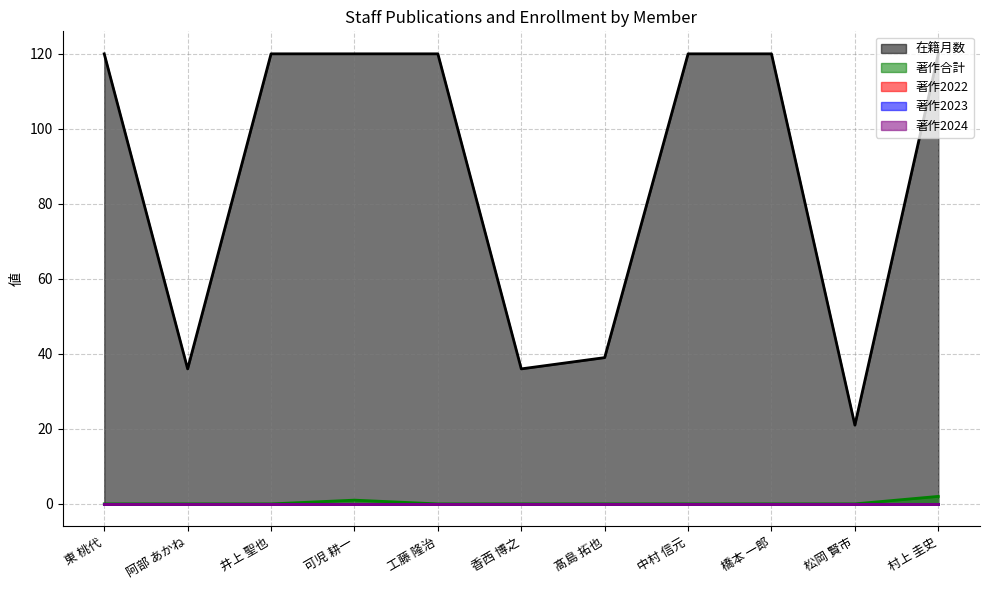

Which series has the widest spread of values?

在籍月数